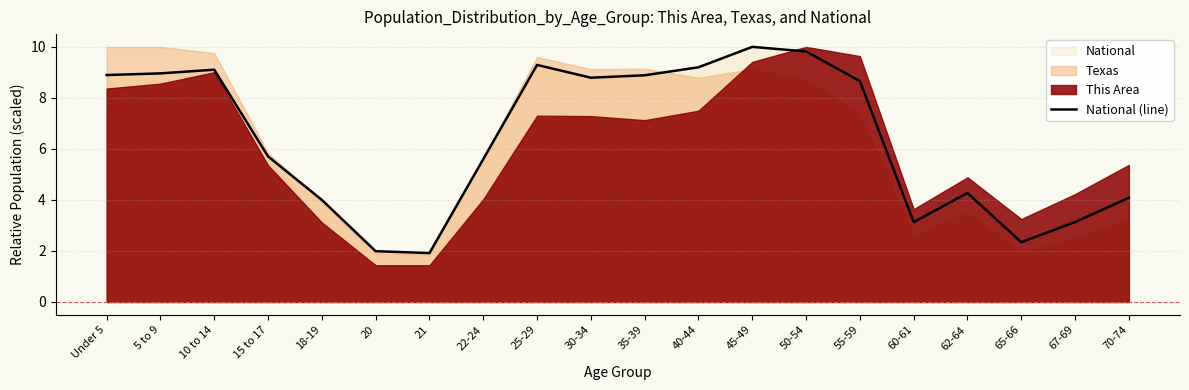

The chart shows a value of 4.3 at 62-64. True or false?

True